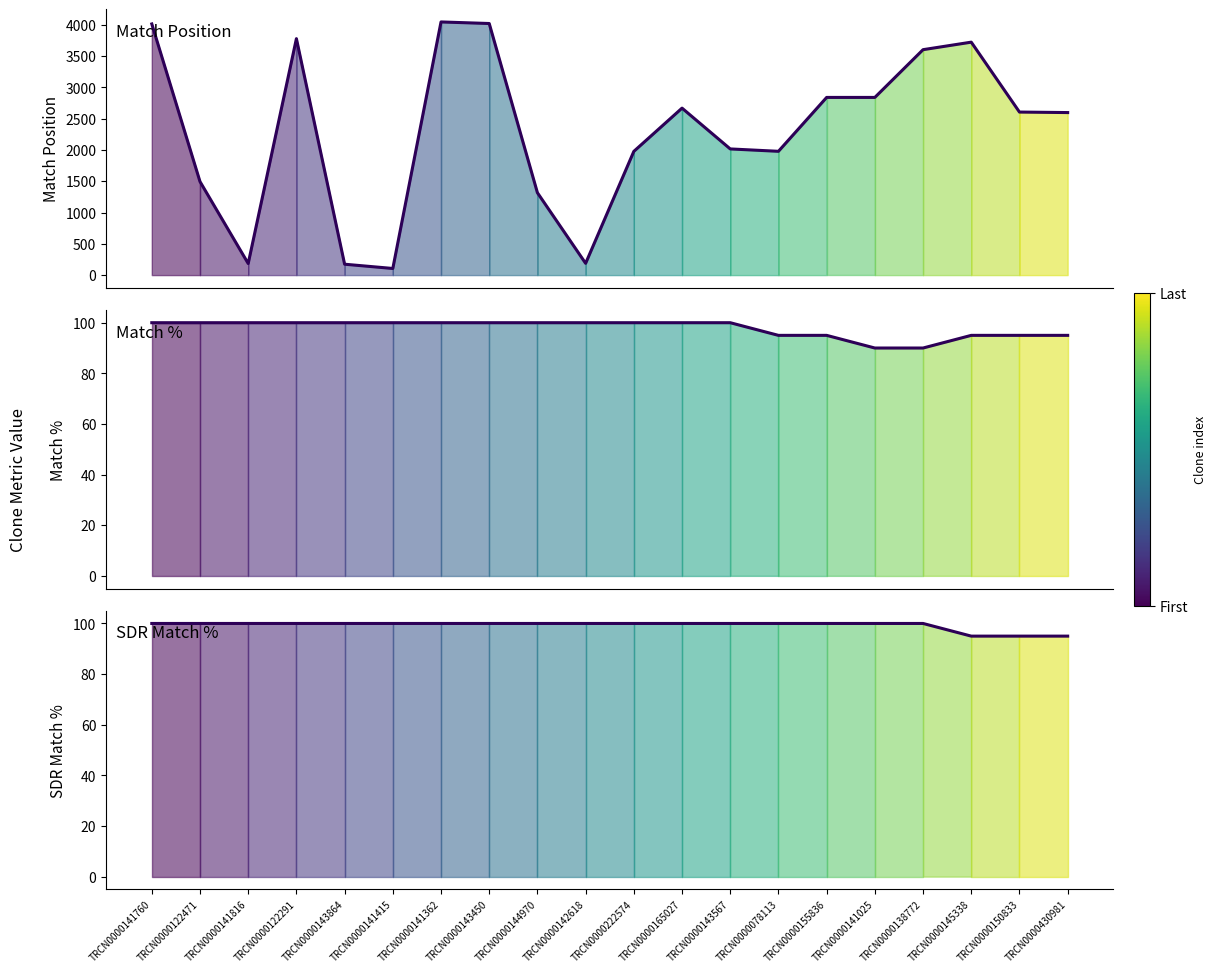

True or false: Match % and Match Position intersect in this chart.

False